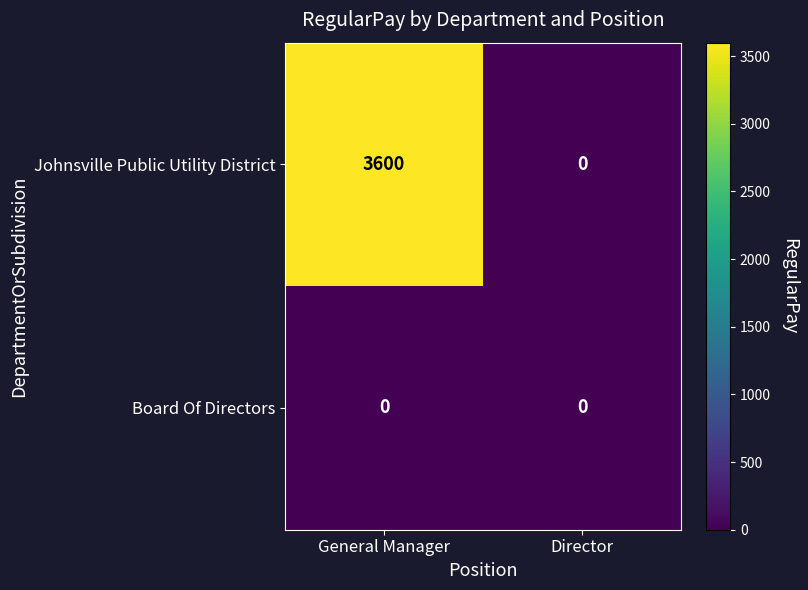

Which series changed the most between General Manager and Director?

Johnsville Public Utility District